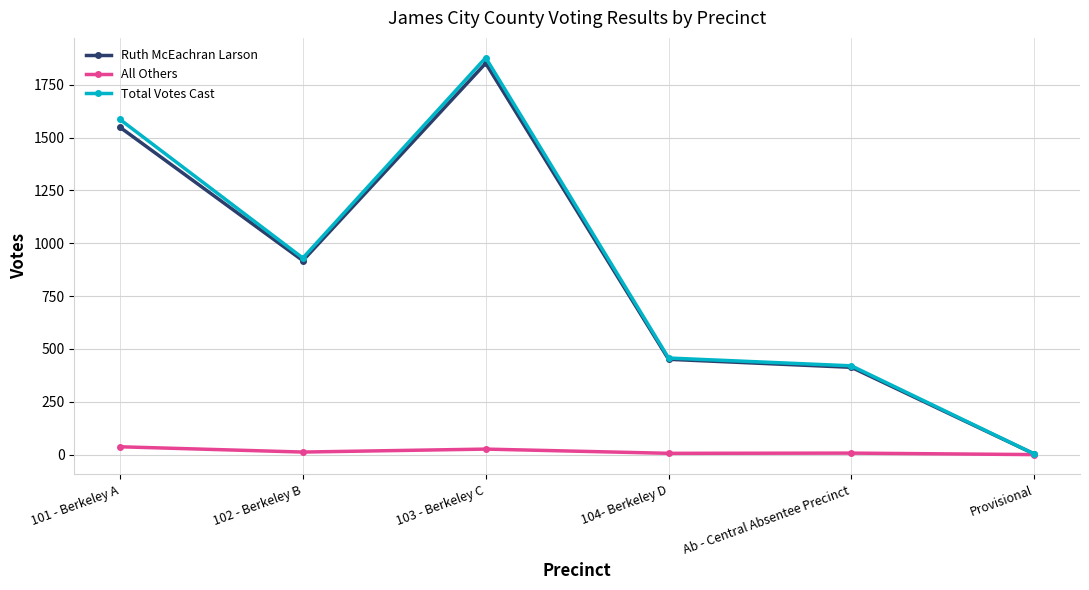

Is it true that Total Votes Cast equals 1878 at 103 - Berkeley C?

True